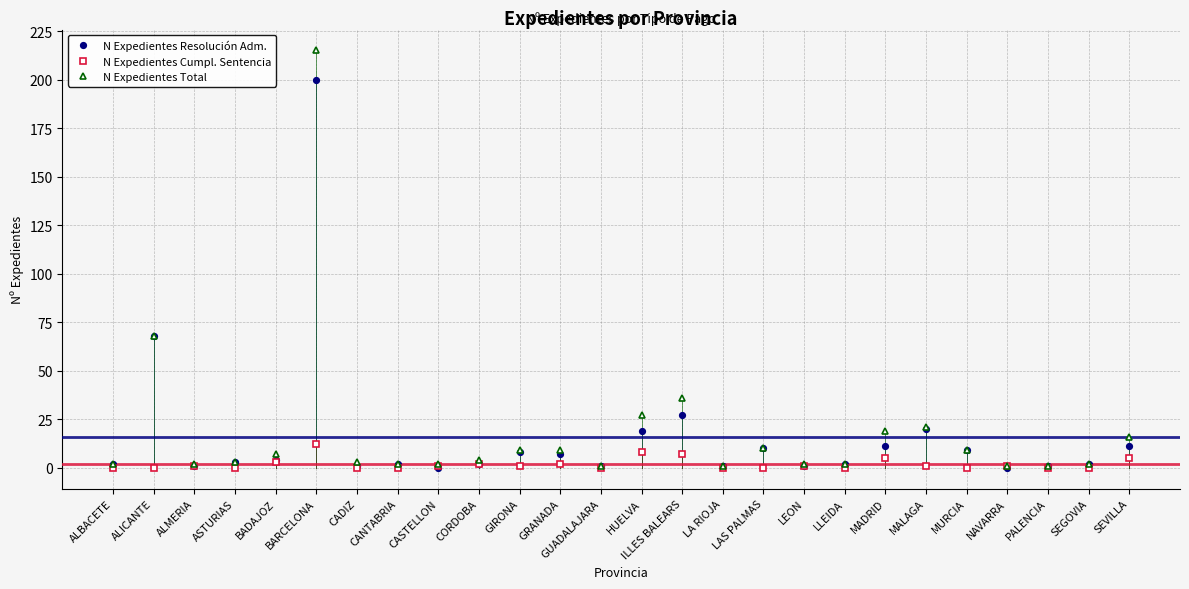

Reading left to right, extract all data points from this chart.

N Expedientes Resolución Adm.: ALBACETE=2	ALICANTE=68	ALMERIA=1	ASTURIAS=3	BADAJOZ=4	BARCELONA=200	CADIZ=1	CANTABRIA=2	CASTELLON=0	CORDOBA=2	GIRONA=8	GRANADA=7	GUADALAJARA=1	HUELVA=19	ILLES BALEARS=27	LA RIOJA=1	LAS PALMAS=10	LEON=1	LLEIDA=2	MADRID=11	MALAGA=20	MURCIA=9	NAVARRA=0	PALENCIA=1	SEGOVIA=2	SEVILLA=11
N Expedientes Cumpl. Sentencia: ALBACETE=0	ALICANTE=0	ALMERIA=1	ASTURIAS=0	BADAJOZ=3	BARCELONA=12	CADIZ=0	CANTABRIA=0	CASTELLON=1	CORDOBA=2	GIRONA=1	GRANADA=2	GUADALAJARA=0	HUELVA=8	ILLES BALEARS=7	LA RIOJA=0	LAS PALMAS=0	LEON=1	LLEIDA=0	MADRID=5	MALAGA=1	MURCIA=0	NAVARRA=1	PALENCIA=0	SEGOVIA=0	SEVILLA=5
N Expedientes Total: ALBACETE=2	ALICANTE=68	ALMERIA=2	ASTURIAS=3	BADAJOZ=7	BARCELONA=215	CADIZ=3	CANTABRIA=2	CASTELLON=2	CORDOBA=4	GIRONA=9	GRANADA=9	GUADALAJARA=1	HUELVA=27	ILLES BALEARS=36	LA RIOJA=1	LAS PALMAS=10	LEON=2	LLEIDA=2	MADRID=19	MALAGA=21	MURCIA=9	NAVARRA=1	PALENCIA=1	SEGOVIA=2	SEVILLA=16